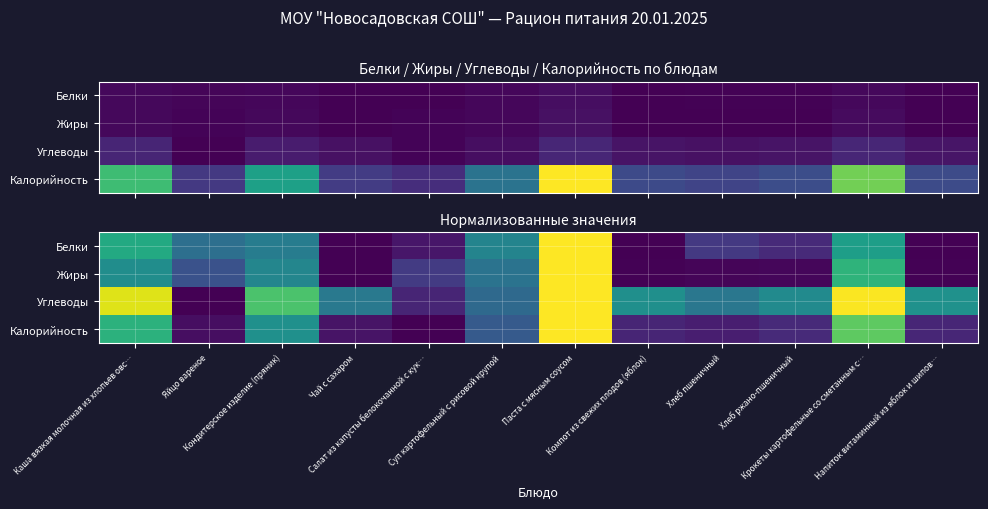

Where is Углеводы nearest to the value 0?

Яйцо вареное